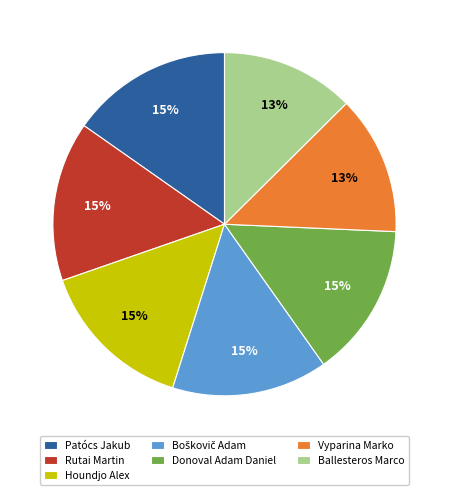

Is it true that Ballesteros Marco is 13% of the pie?

True